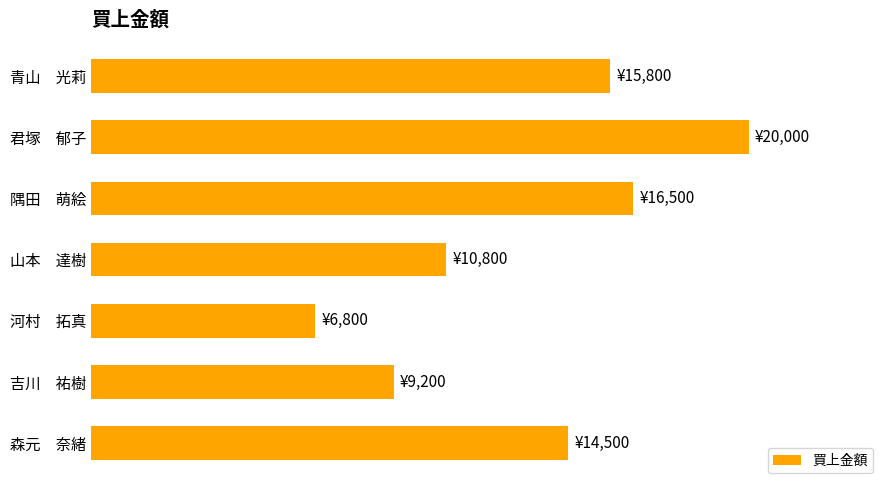

Does the chart contain any negative values?

No